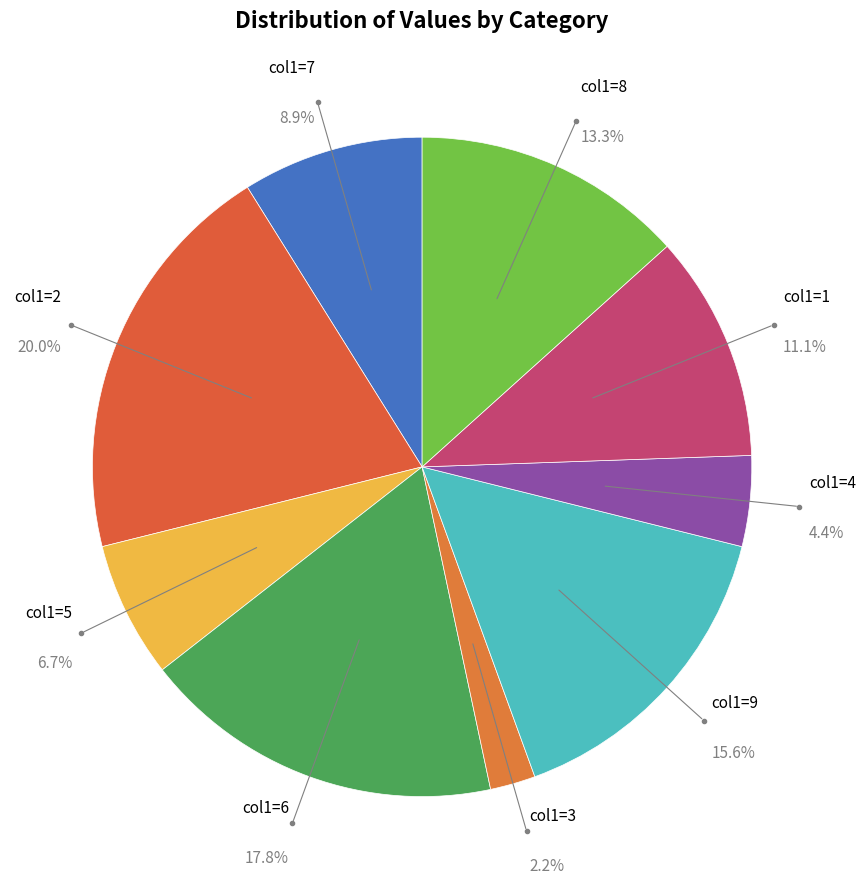

What is the smallest slice in the pie chart?

col1=3